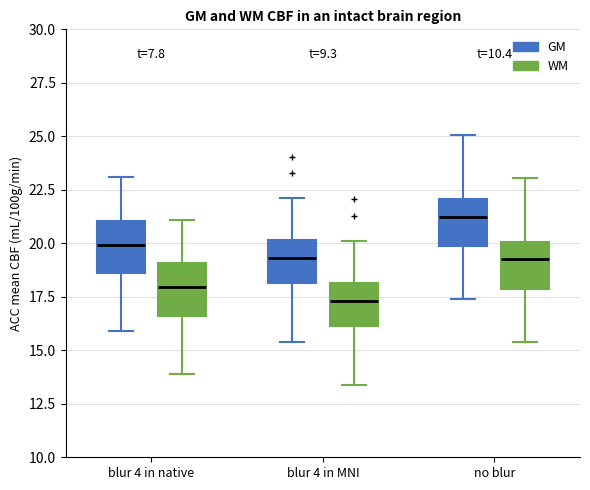

Which box's median line is the highest?

no blur (GM)